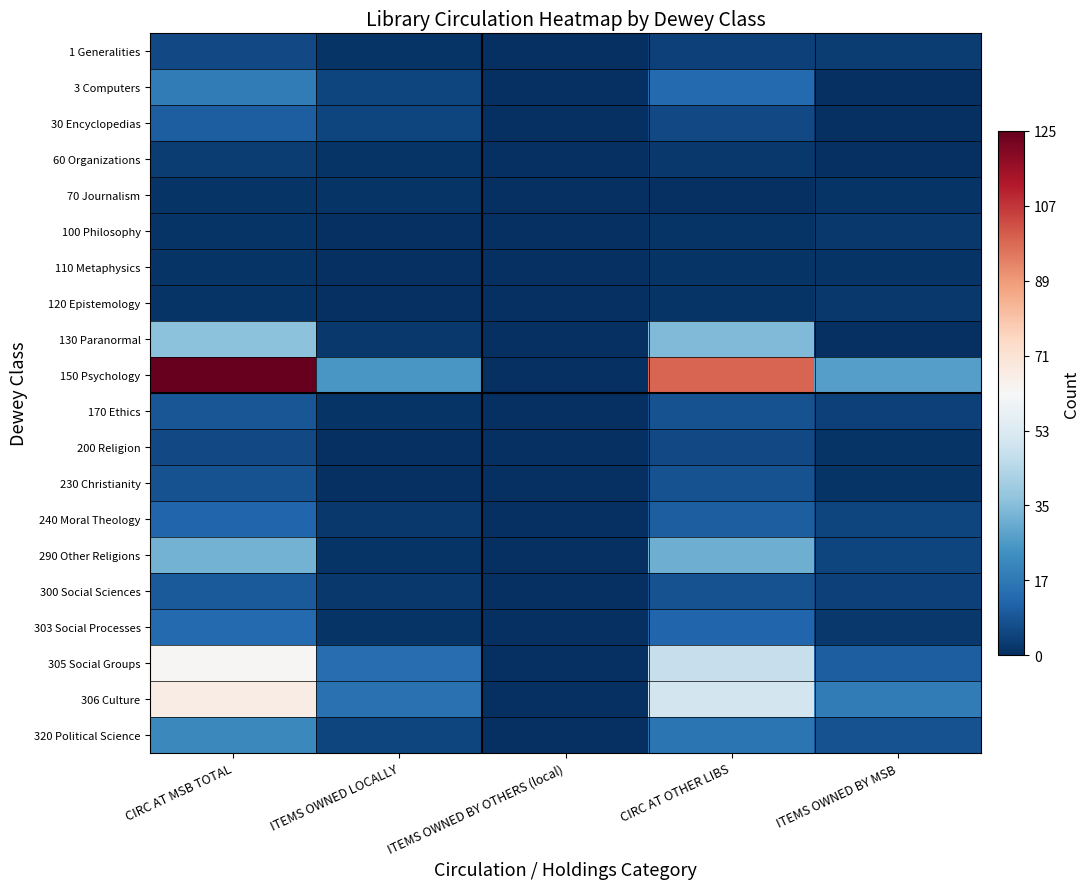

Rank the series at CIRC AT MSB TOTAL from lowest to highest value.

70 Journalism, 100 Philosophy, 110 Metaphysics, 120 Epistemology, 60 Organizations, 1 Generalities, 200 Religion, 230 Christianity, 170 Ethics, 300 Social Sciences, 30 Encyclopedias, 240 Moral Theology, 303 Social Processes, 3 Computers, 320 Political Science, 290 Other Religions, 130 Paranormal, 305 Social Groups, 306 Culture, 150 Psychology